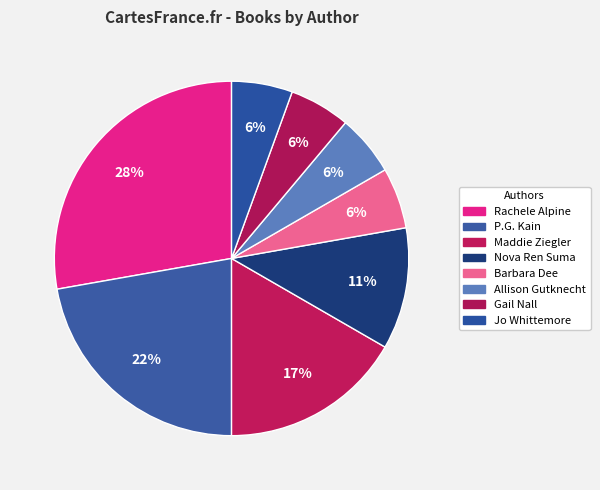

How many segments does this pie chart have?

8